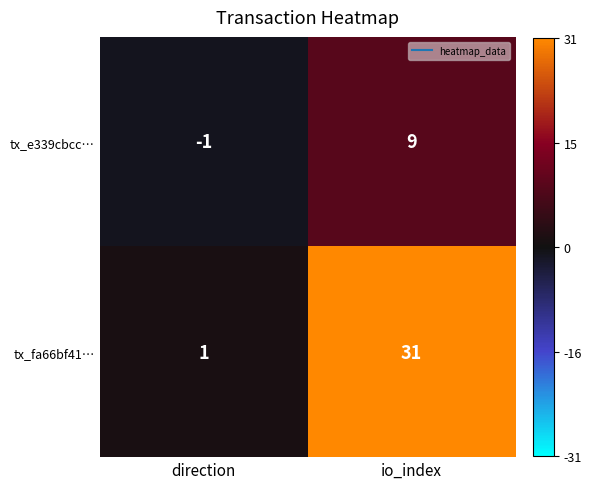

What value does the tx_e339cbcc… series have at io_index, to the nearest 10?

10